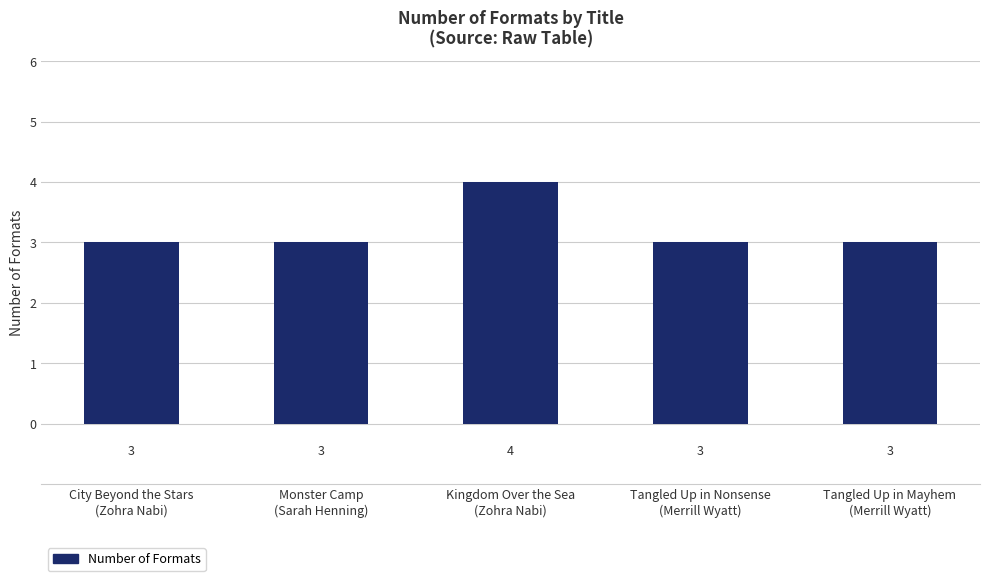

What is the ratio of the value at Tangled Up in Mayhem
(Merrill Wyatt) to the value at City Beyond the Stars
(Zohra Nabi)?

1.0